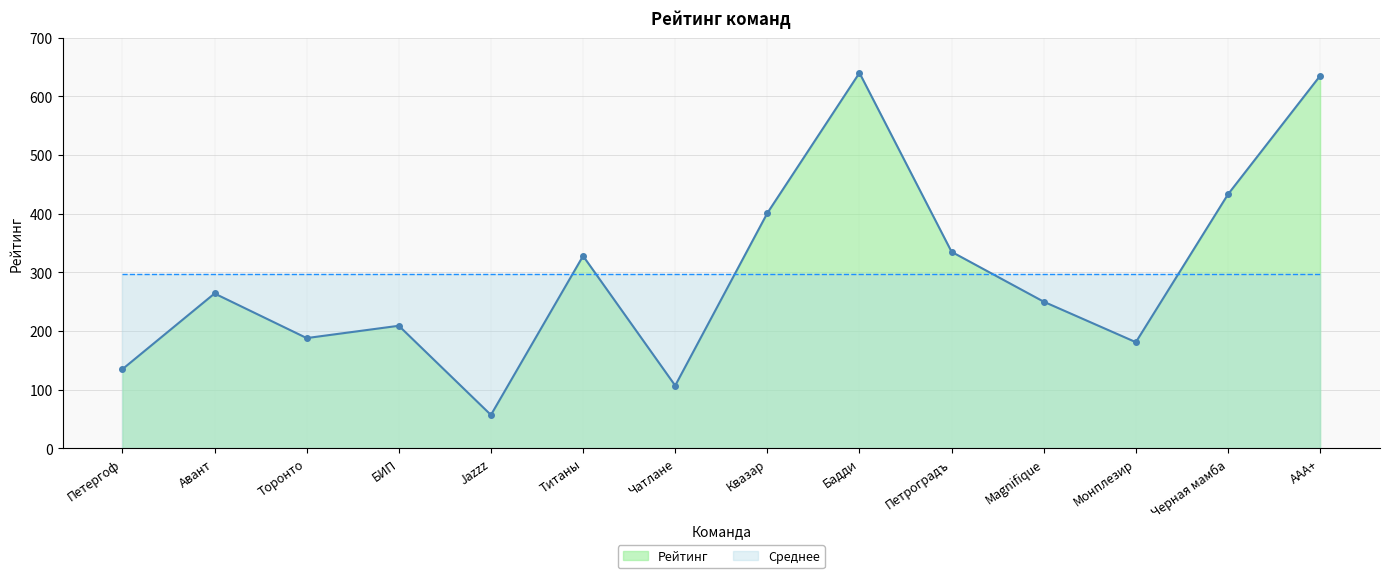

Between Черная мамба and Jazzz, which is larger?

Черная мамба